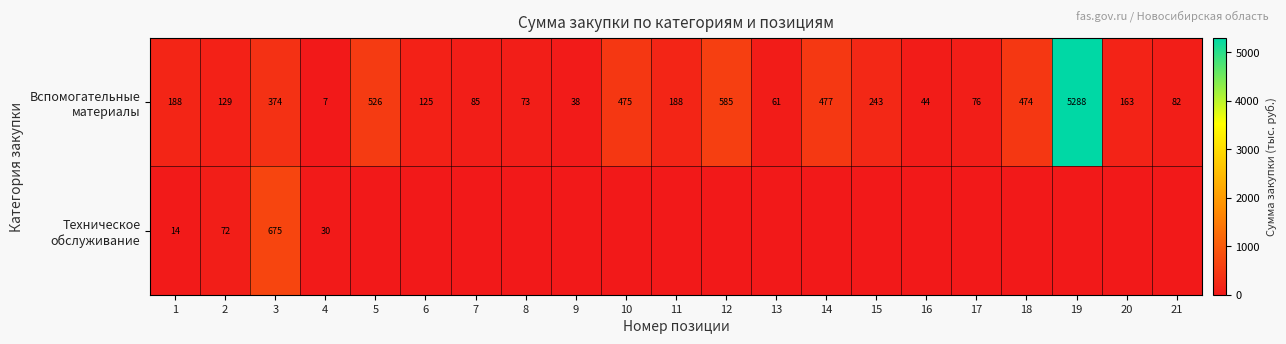

Which series has the largest total across all categories?

Вспомогательные материалы